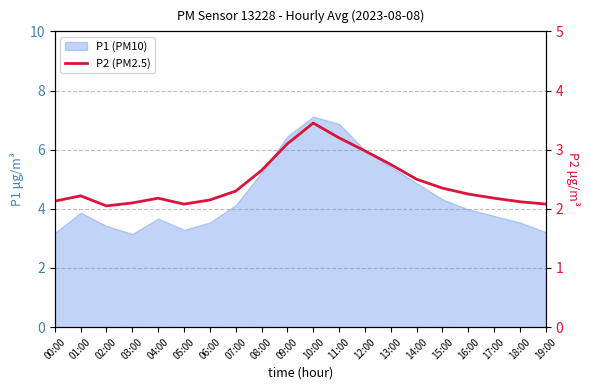

Read the value at 17:00.

2.2